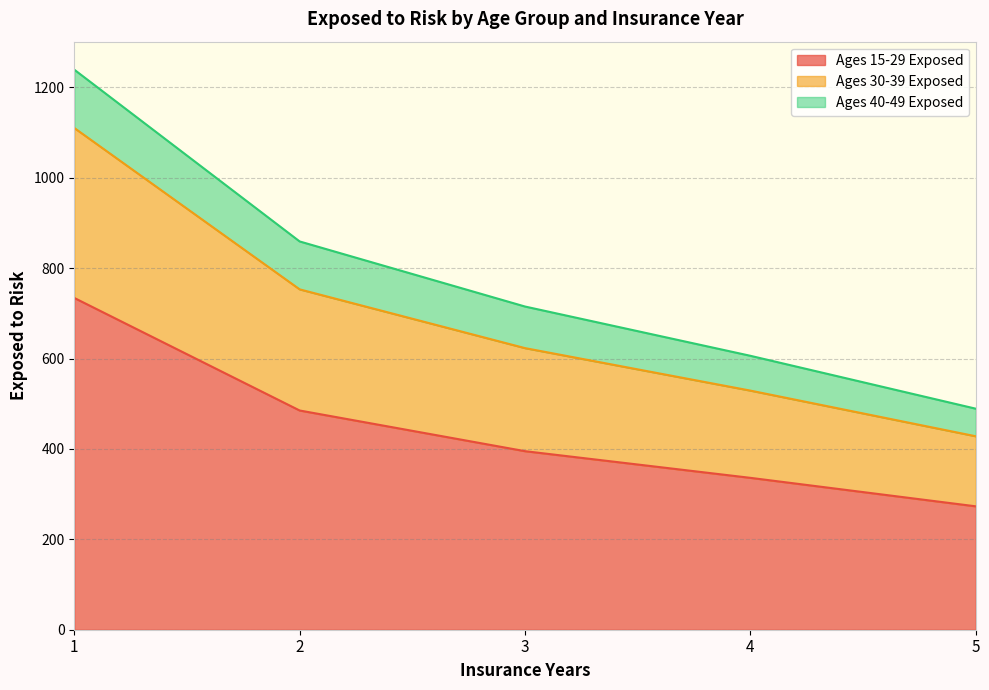

What is the value of the Ages 15-29 Exposed point at the 4th from the left?

336